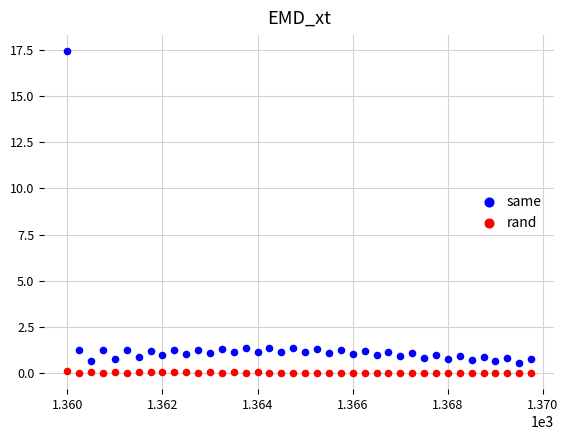

Across all data points, what is the range of Y values (max minus min)?

17.4